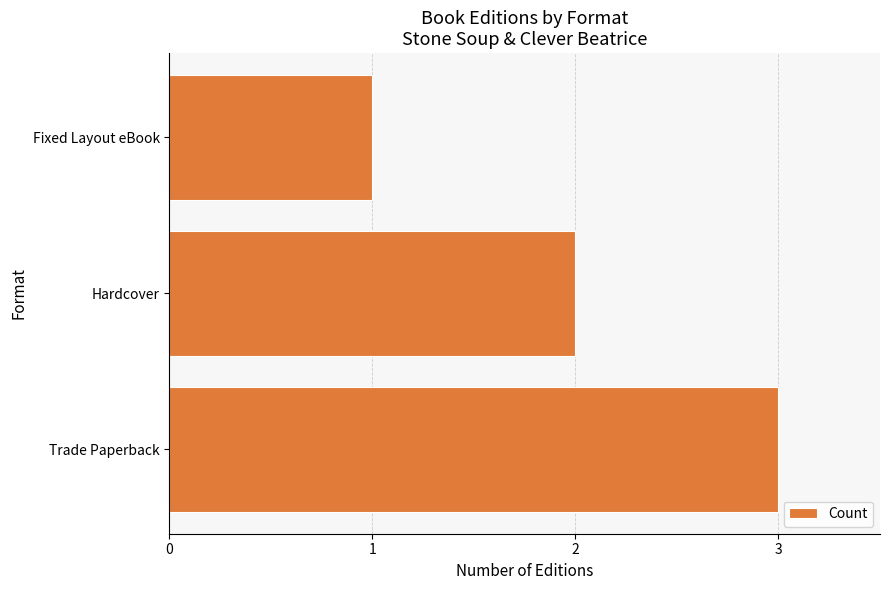

The value at Hardcover is 2. True or false?

True